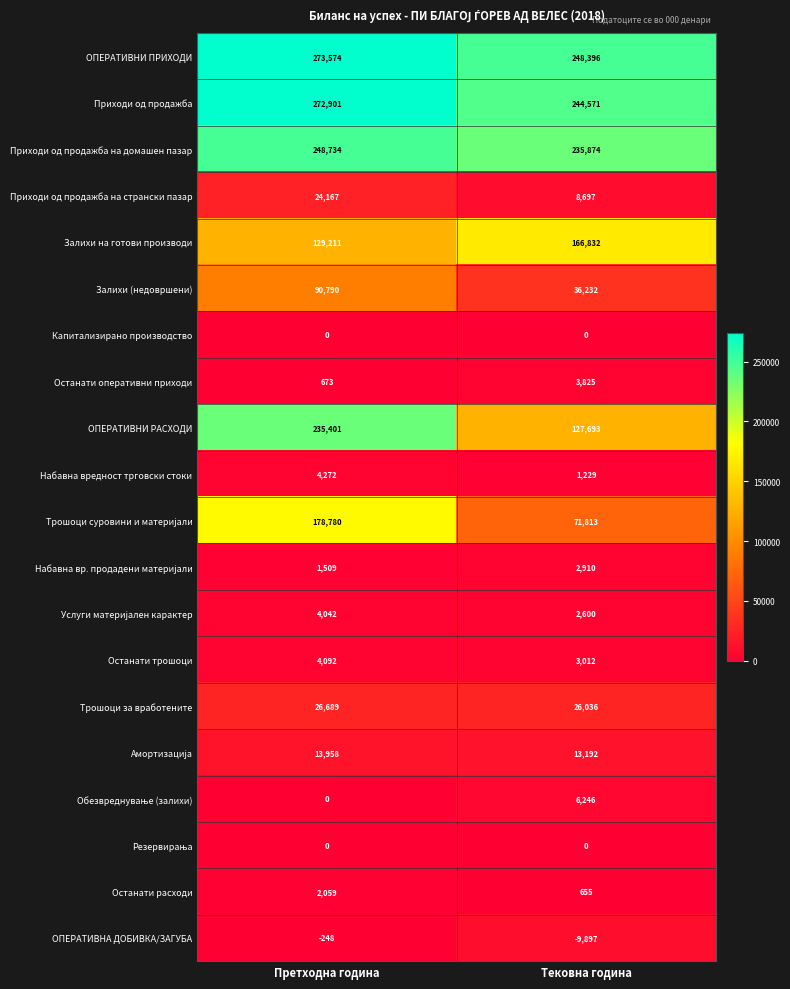

List the labels in order of Приходи од продажба на странски пазар value, largest first.

Претходна година, Тековна година